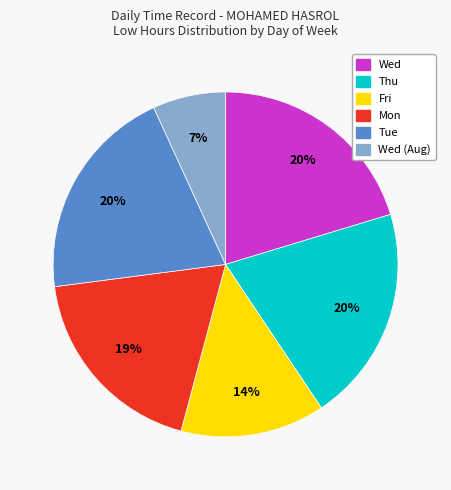

Does any single category account for the majority?

No